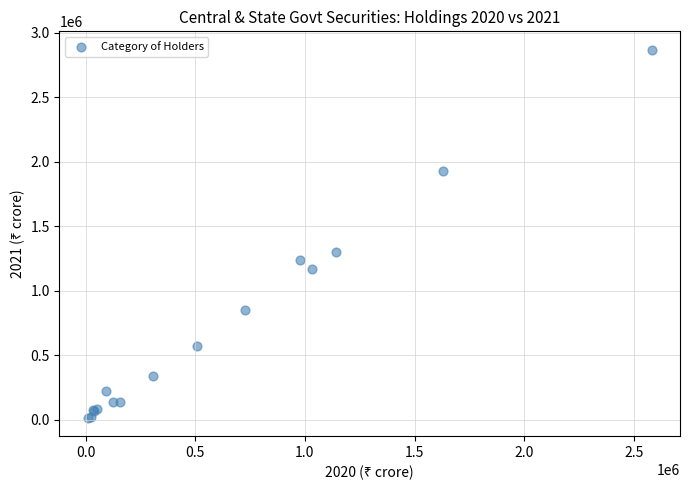

What Y value in the scatter plot is closest to 1443148?

1302870